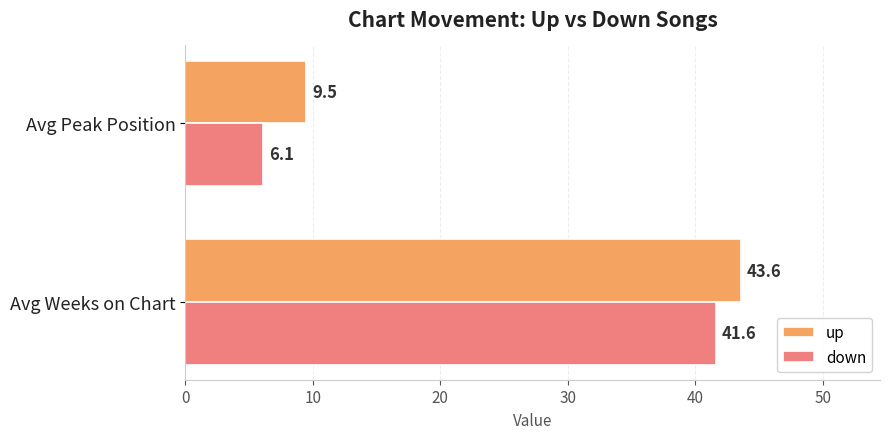

What is the difference between the down values at Avg Peak Position and Avg Weeks on Chart?

35.5